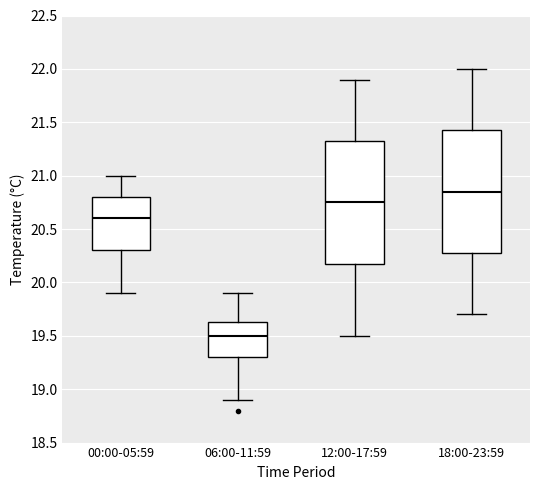

Reading left to right, transcribe this box plot: for each box, give where its median line is, the range the box spans, and where its two whiskers end, as read against the y-axis. The values are not printed on the chart, so give them approximately, as read against the axis.

00:00-05:59: median 20.60, box 20.30 to 20.80, whiskers 19.90 to 21.00
06:00-11:59: median 19.50, box 19.30 to 19.65, whiskers 18.90 to 19.90
12:00-17:59: median 20.75, box 20.20 to 21.35, whiskers 19.50 to 21.90
18:00-23:59: median 20.85, box 20.30 to 21.45, whiskers 19.70 to 22.00